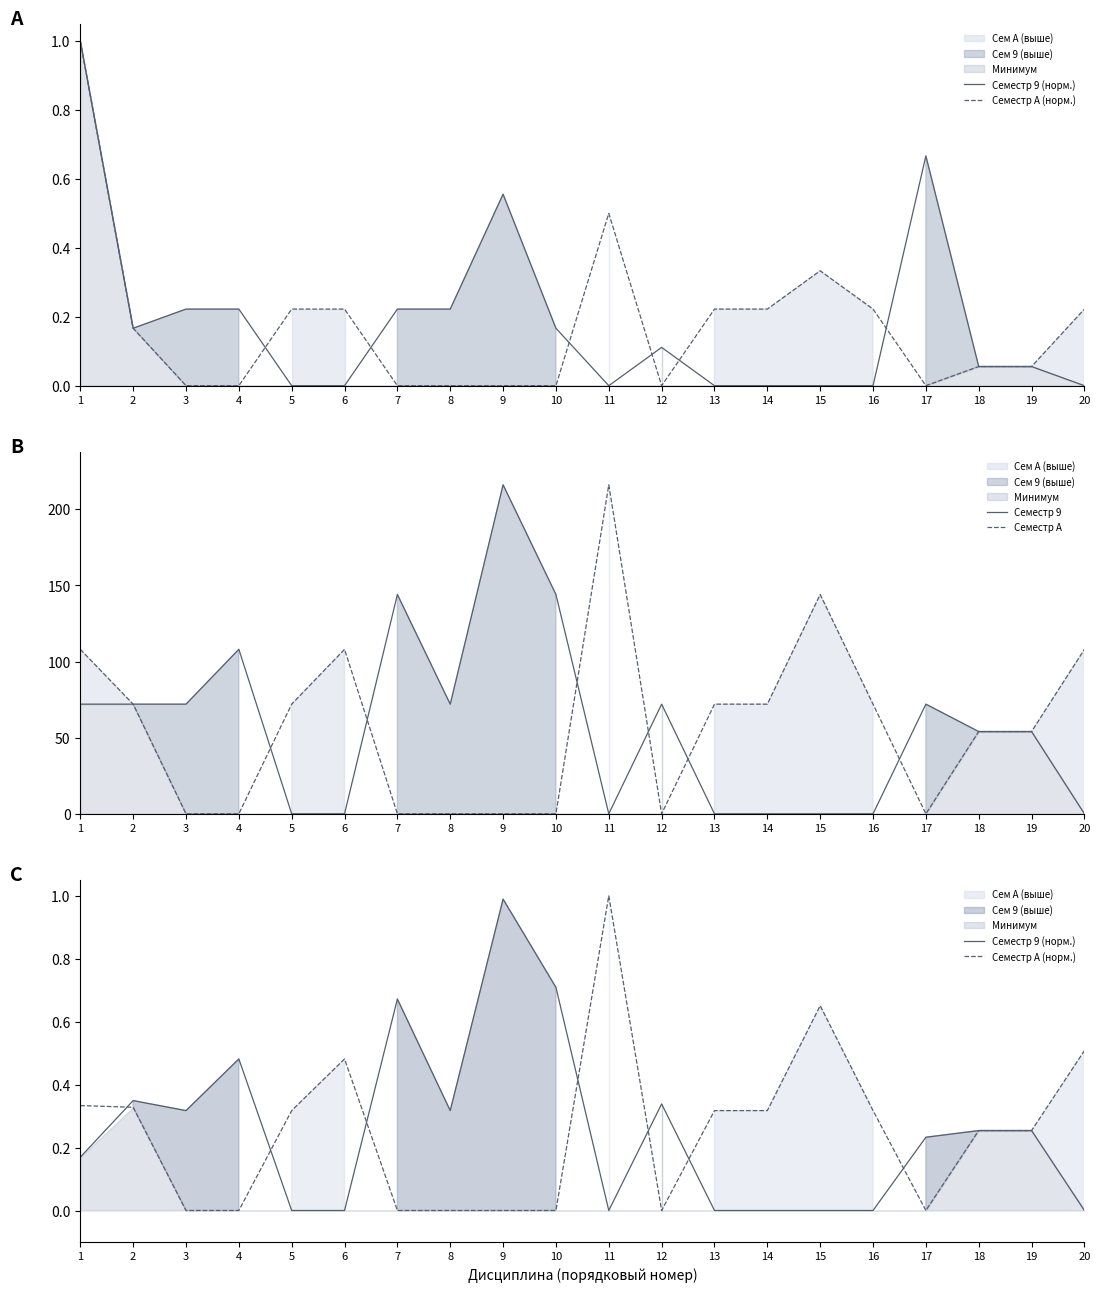

Between 19 and 7, which is larger?

7